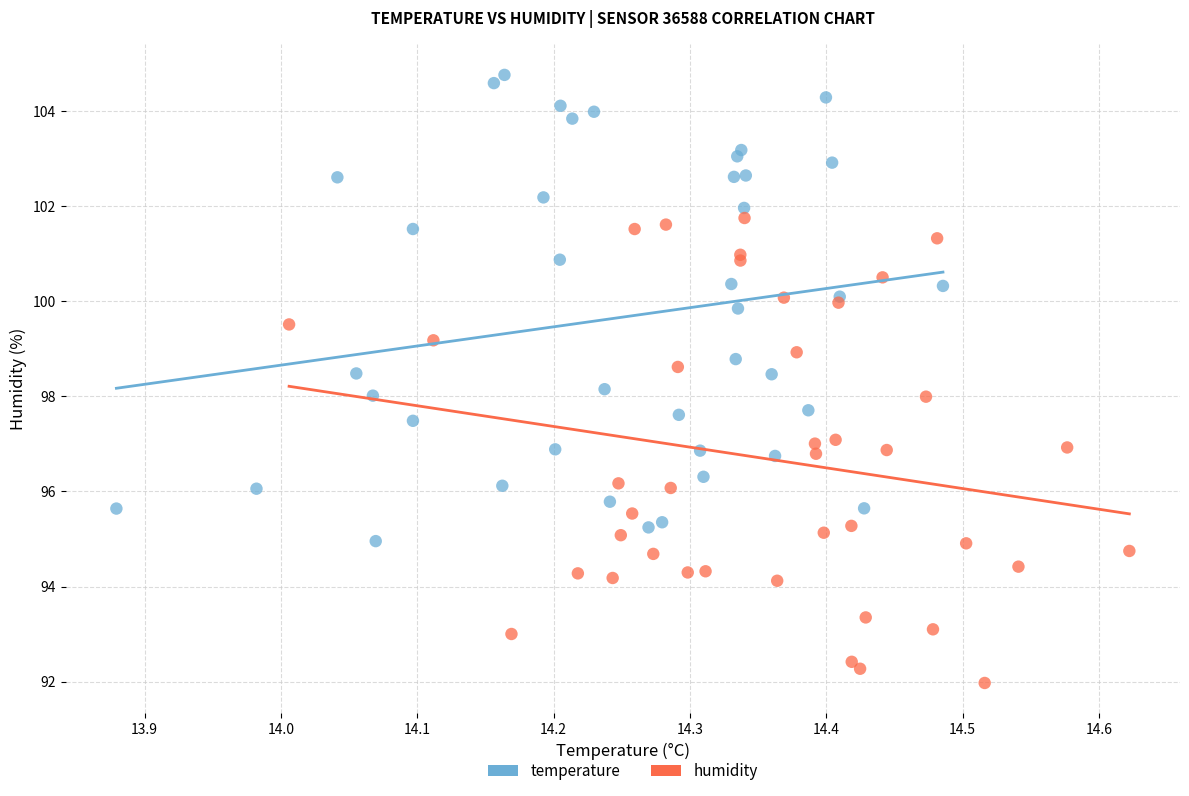

Which series contains the lowest Y value?

humidity